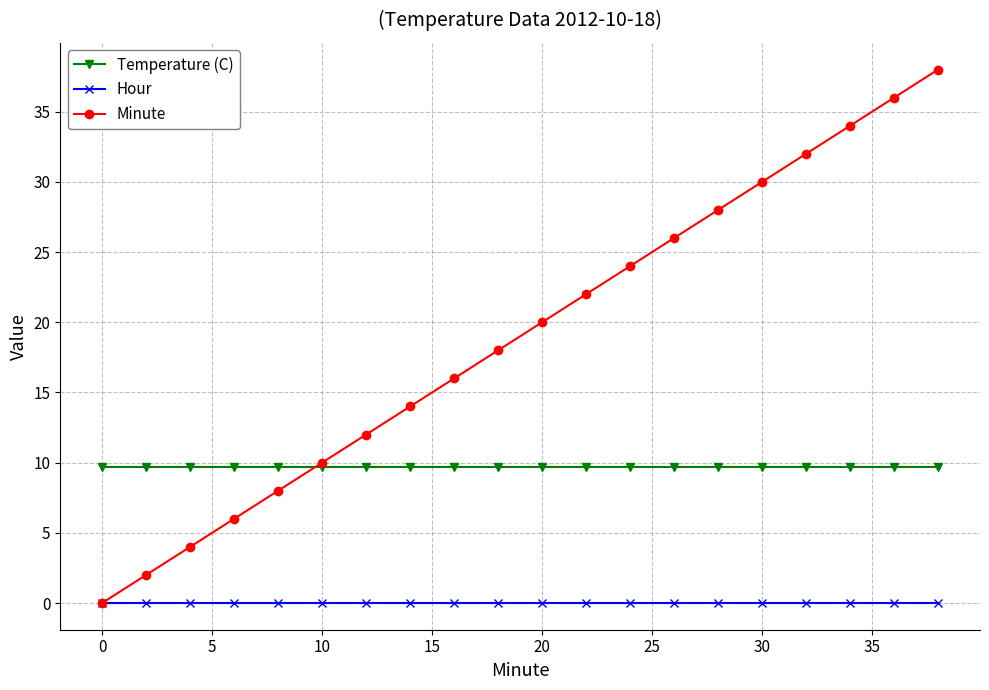

True or false: Minute has more than 0 points higher than both neighbors.

False